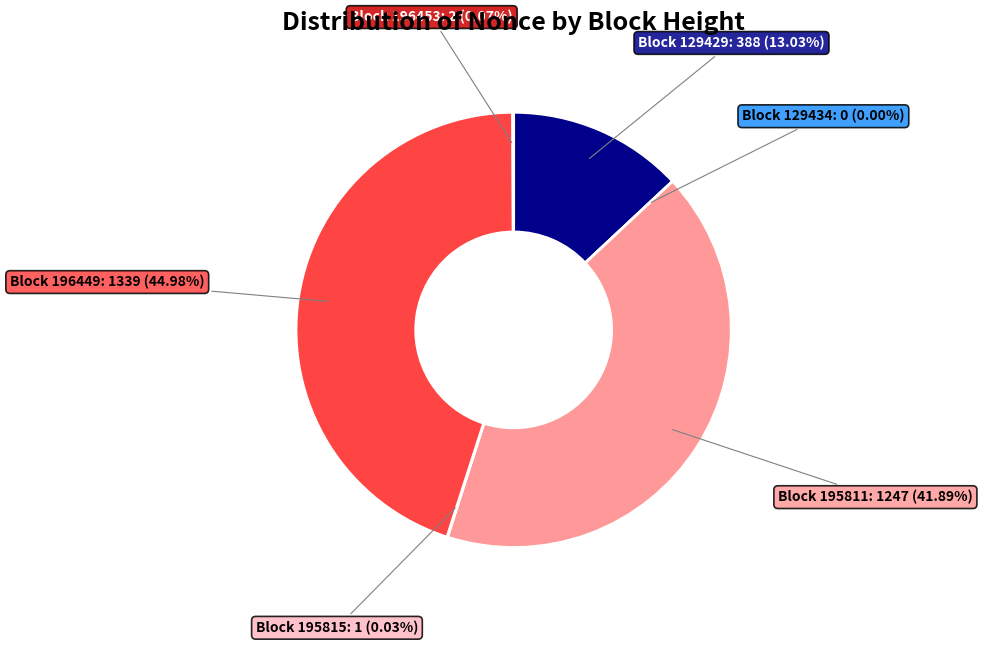

Combined, do 129434 and 195815 account for over 50%?

No